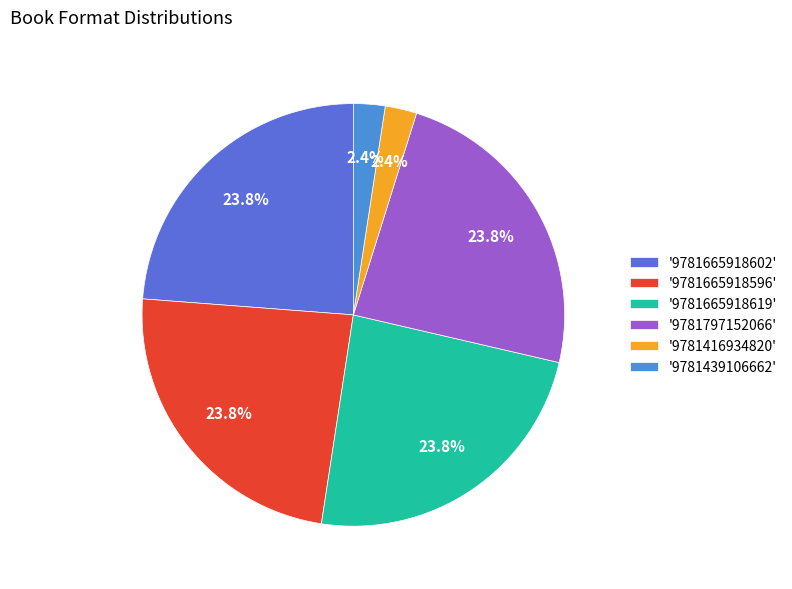

How many segments does this pie chart have?

6